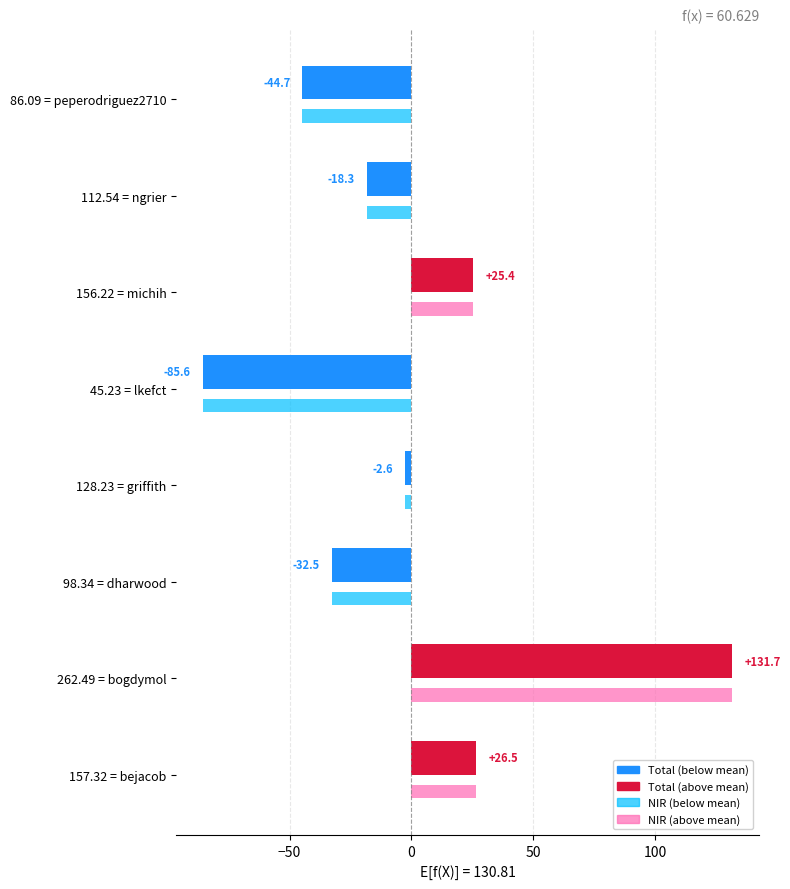

Which label corresponds to the smallest value in the chart?

45.23 = lkefct